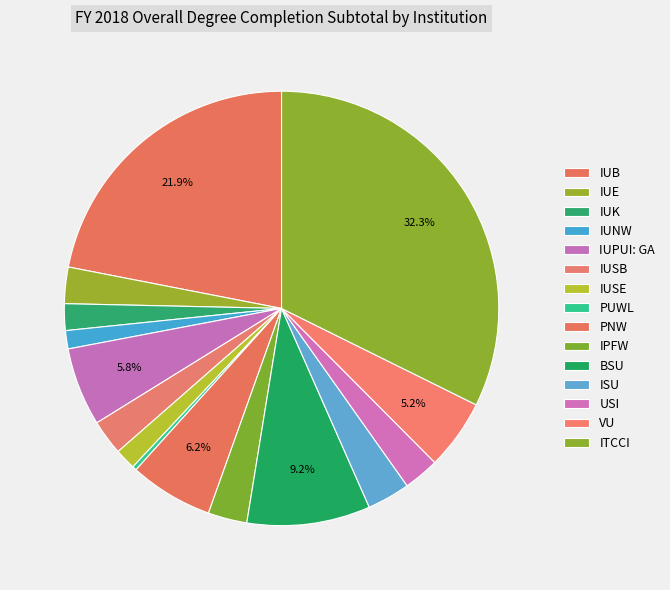

How many slices are in this pie chart?

15